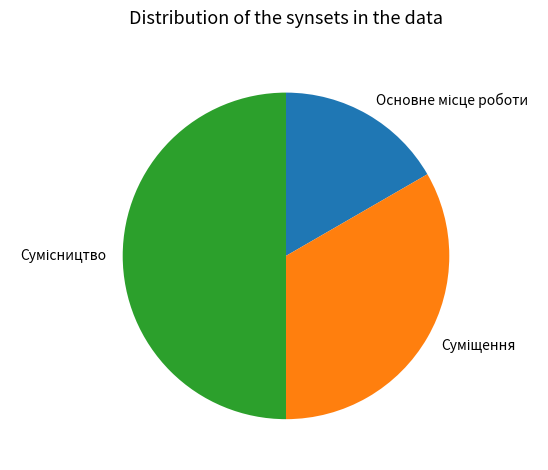

How many slices are in this pie chart?

3